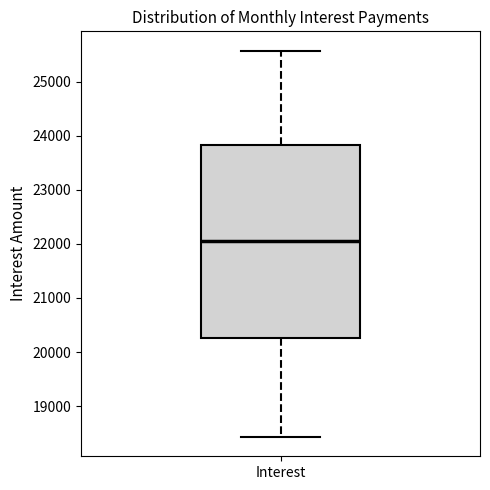

Transcribe this box plot: give where the median line is, the range the box spans, and where the two whiskers end, as read against the y-axis. The values are not printed on the chart, so give them approximately, as read against the axis.

median 22100, box 20300 to 23800, whiskers 18400 to 25600